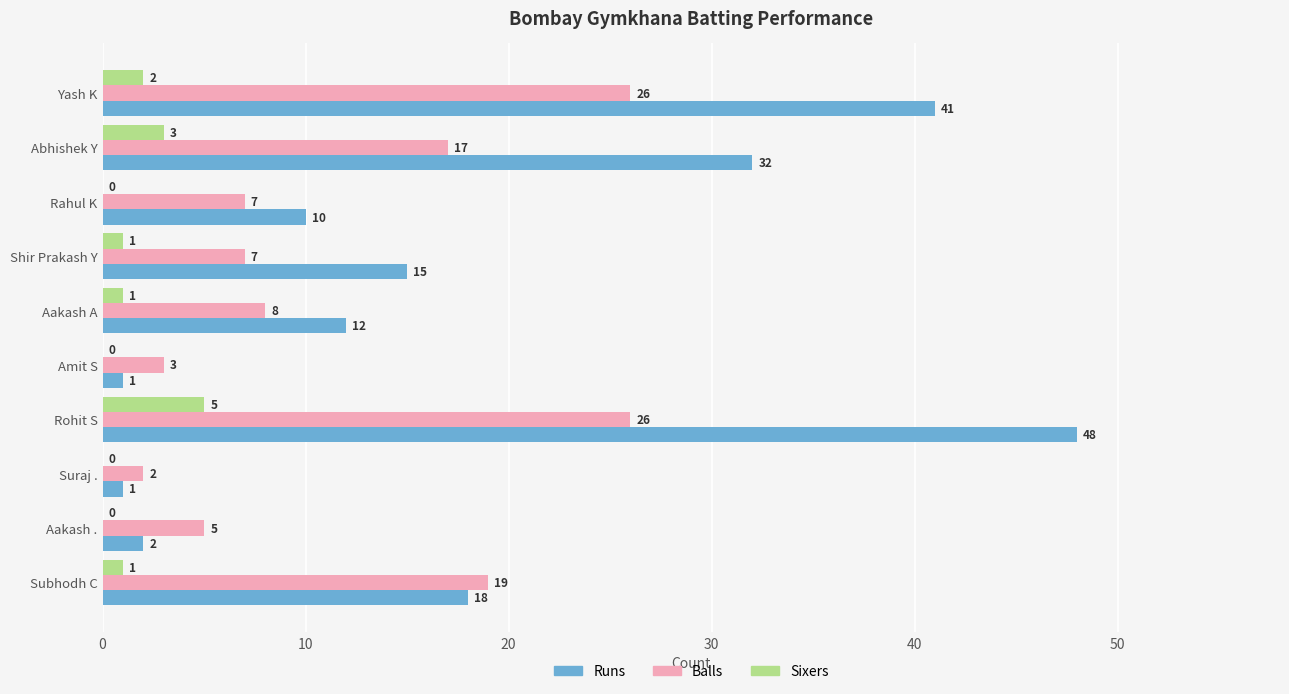

At which category is the sum across all series the highest?

Rohit S